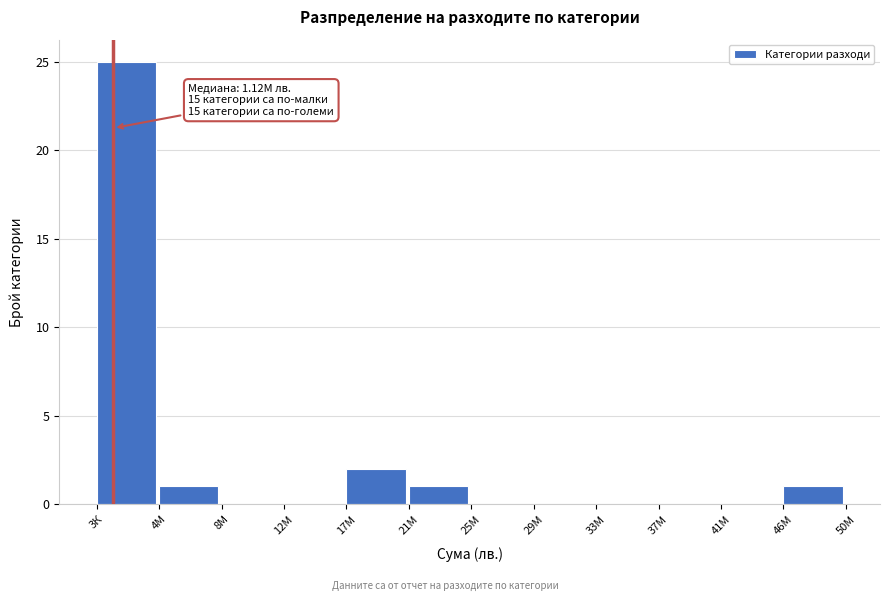

Reading left to right, transcribe all the data shown in this chart.

3К=25	4М=1	8М=0	12М=0	17М=2	21М=1	25М=0	29М=0	33М=0	37М=0	41М=0	46М=1